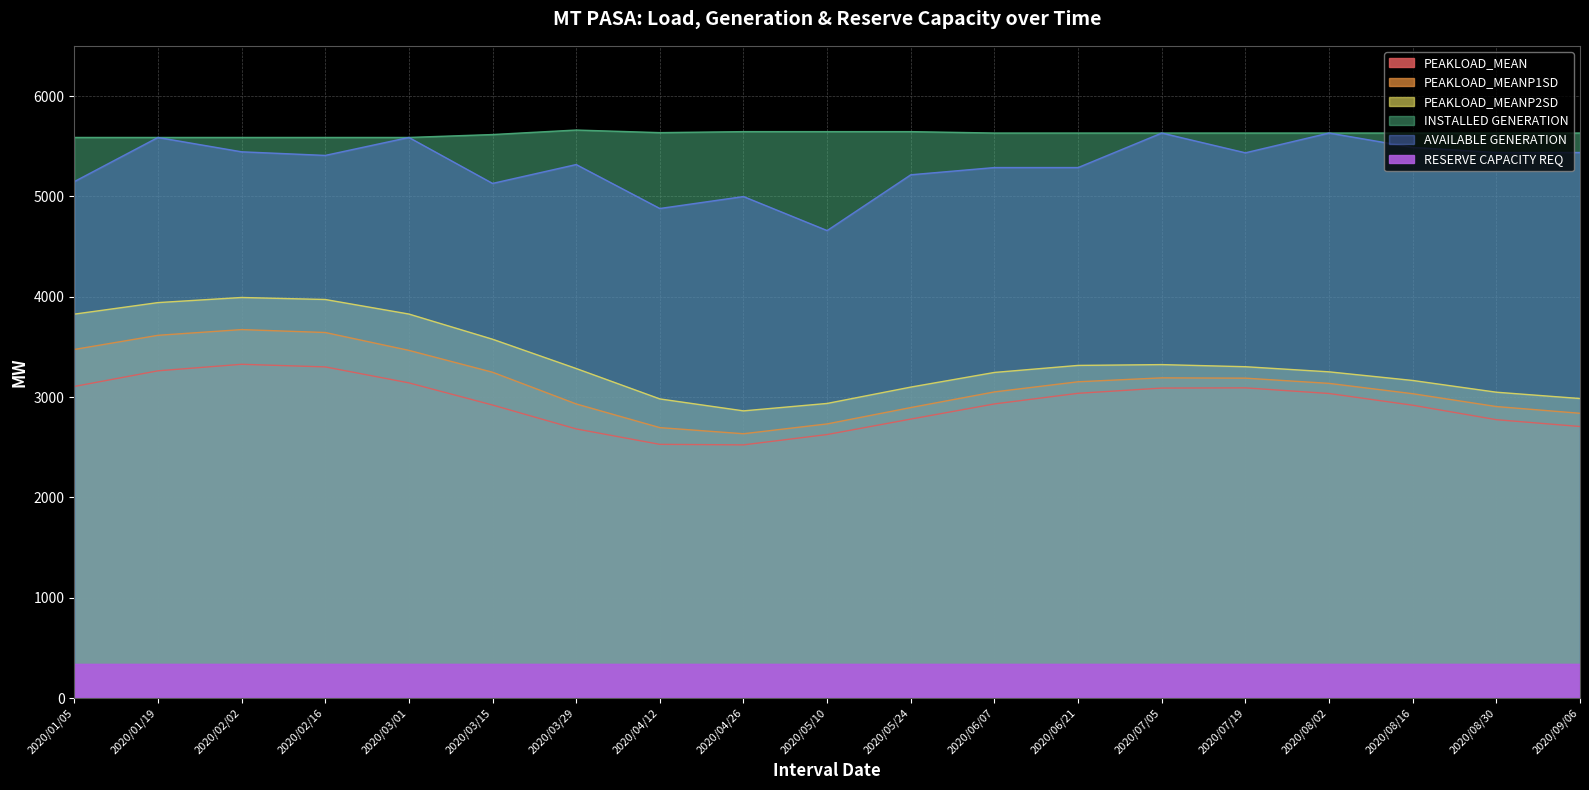

Where does the INSTALLED GENERATION series first go above 5631?

2020/03/29